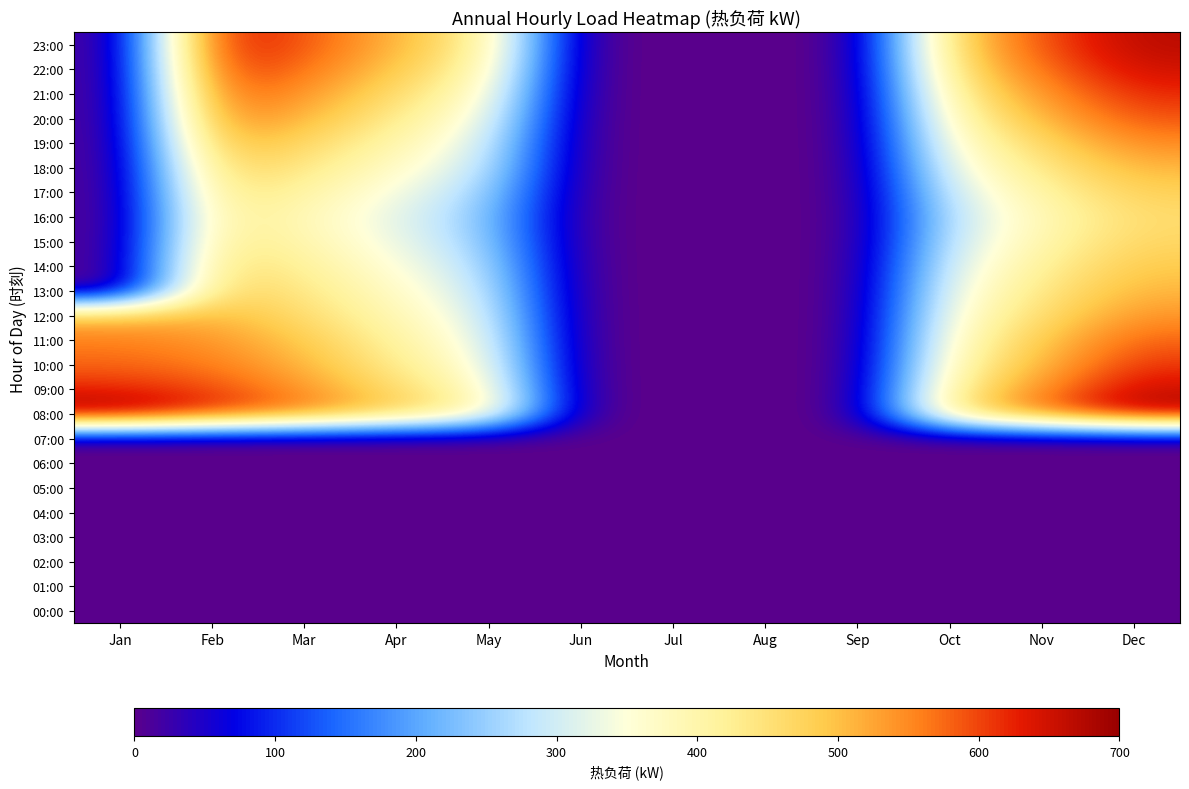

At Feb, list the series in order from smallest to largest.

00:00, 01:00, 02:00, 03:00, 04:00, 05:00, 06:00, 07:00, 16:00, 15:00, 17:00, 14:00, 13:00, 18:00, 12:00, 19:00, 11:00, 20:00, 10:00, 21:00, 09:00, 08:00, 22:00, 23:00